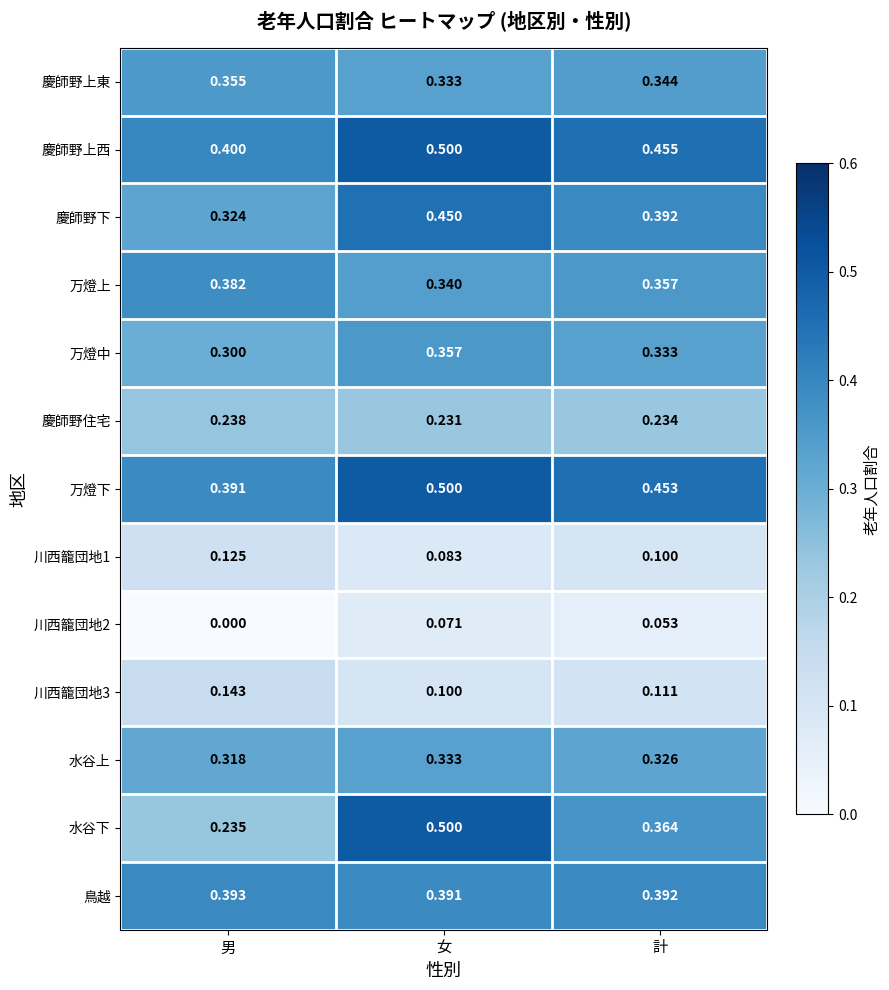

Where is 川西籠団地2 nearest to the value 0?

男